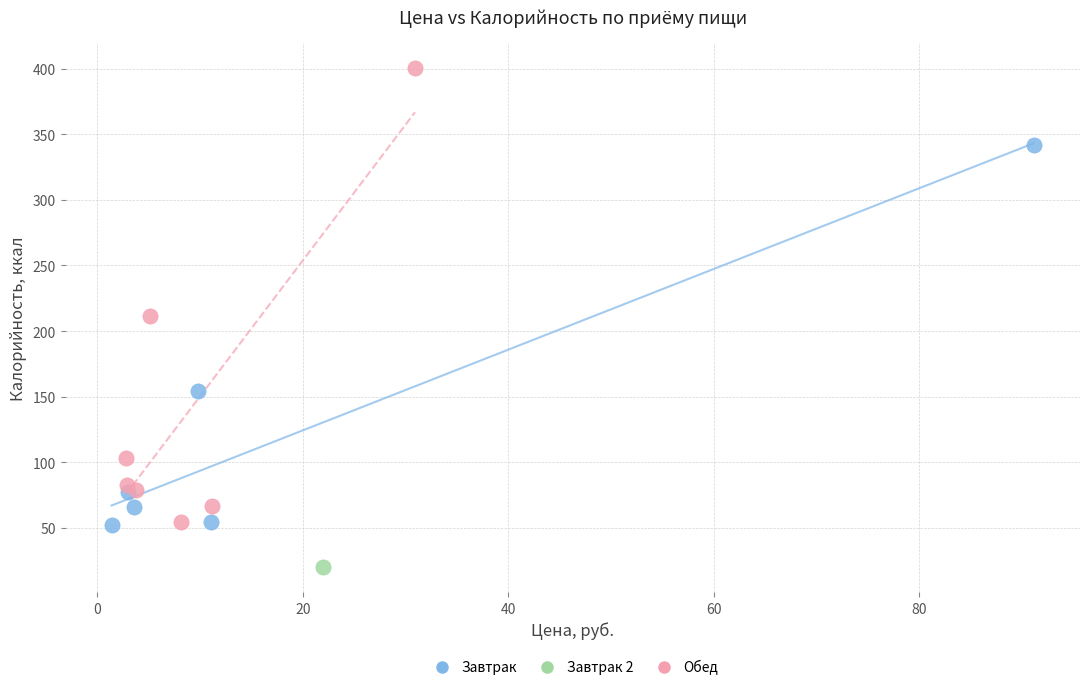

What are all the series names shown in the legend?

Завтрак, Завтрак 2, Обед